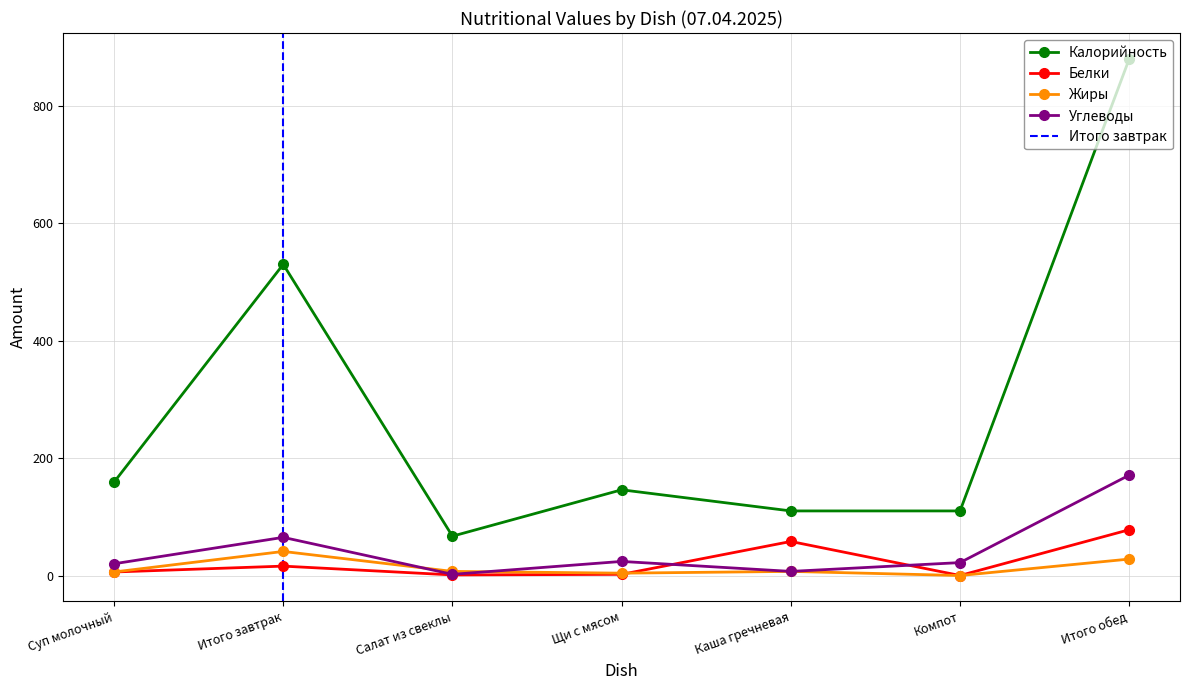

Reading right to left, what are all the values shown in this chart?

Калорийность: 880	110	110	146	67	530	159
Белки: 78	0	58	2	1	16	6
Жиры: 28	0	7	4	7	41	6
Углеводы: 171	22	7	24	2	65	20